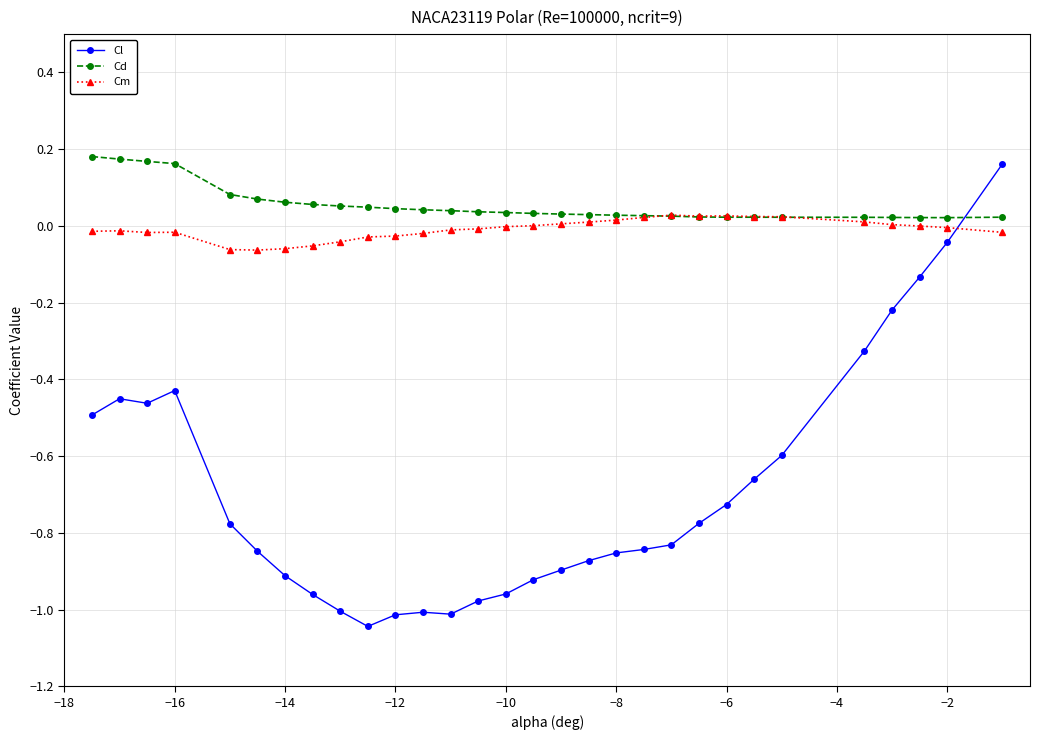

How many negative values does the Cl series have?

29